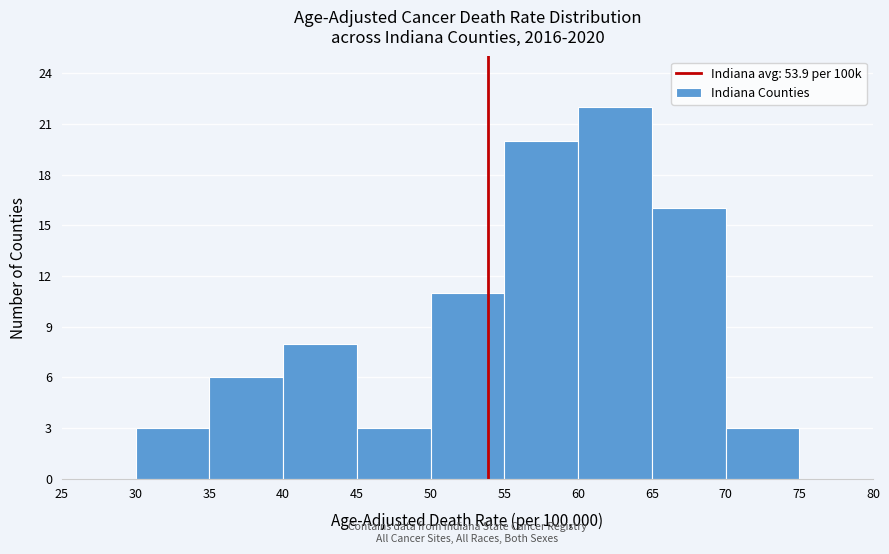

Reading left to right, transcribe this chart: for each bar, give the range it covers on the x-axis and its height. The values are not printed on the chart, so give them approximately, as read against the axis.

25 to 30: 0
30 to 35: 3
35 to 40: 6
40 to 45: 8
45 to 50: 3
50 to 55: 11
55 to 60: 20
60 to 65: 22
65 to 70: 16
70 to 75: 3
75 to 80: 0